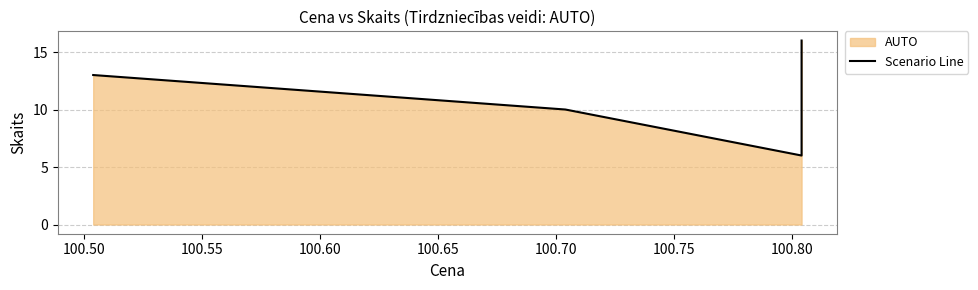

What is the value of the 1st point from the left?

13